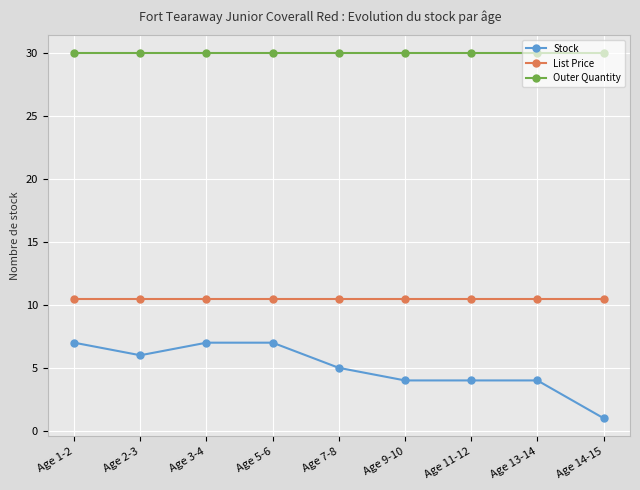

Does the chart have visible grid lines?

Yes